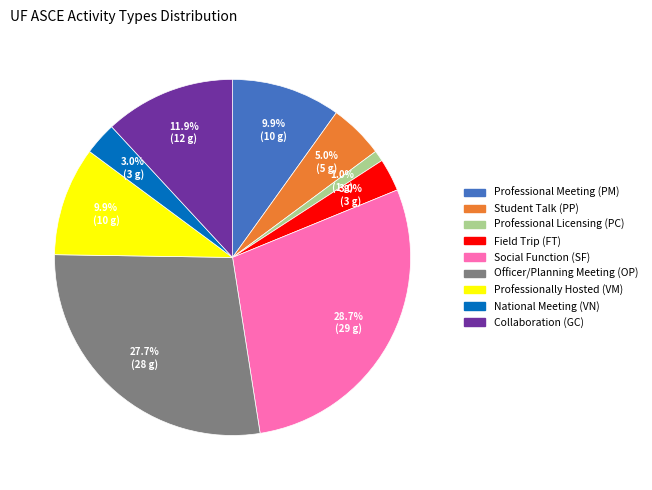

Is there any slice that represents more than half of the pie?

No